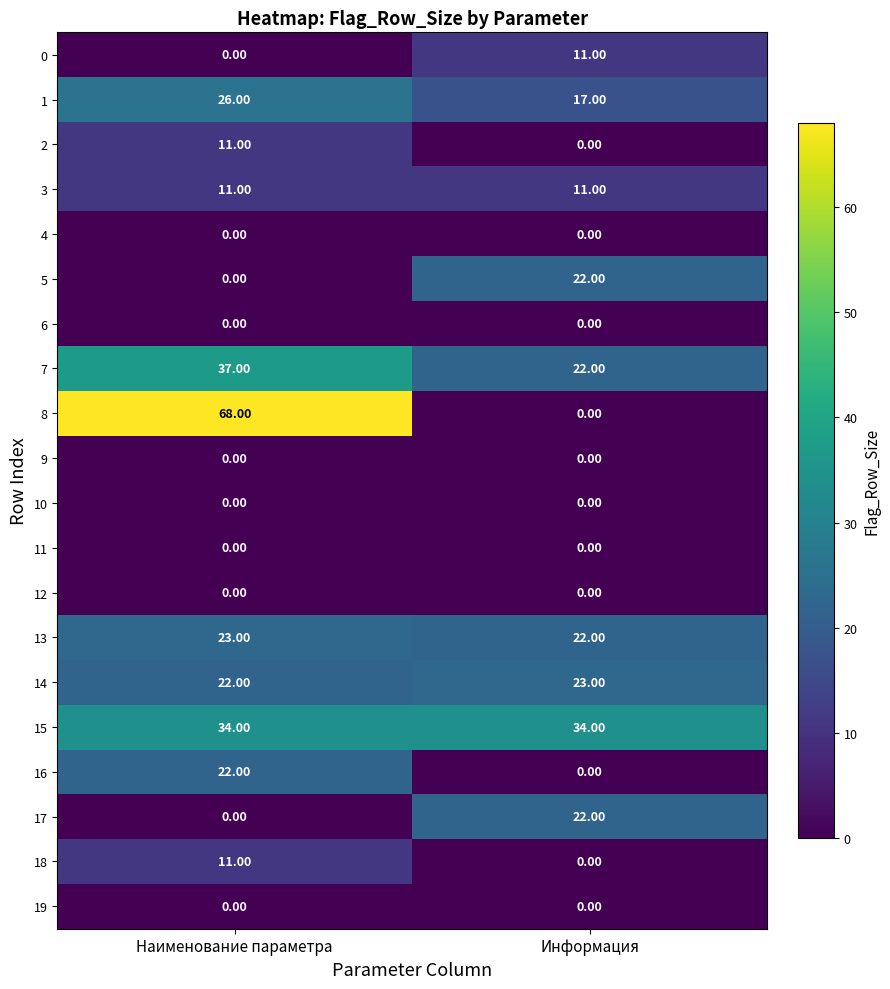

What is the greatest value displayed?

68